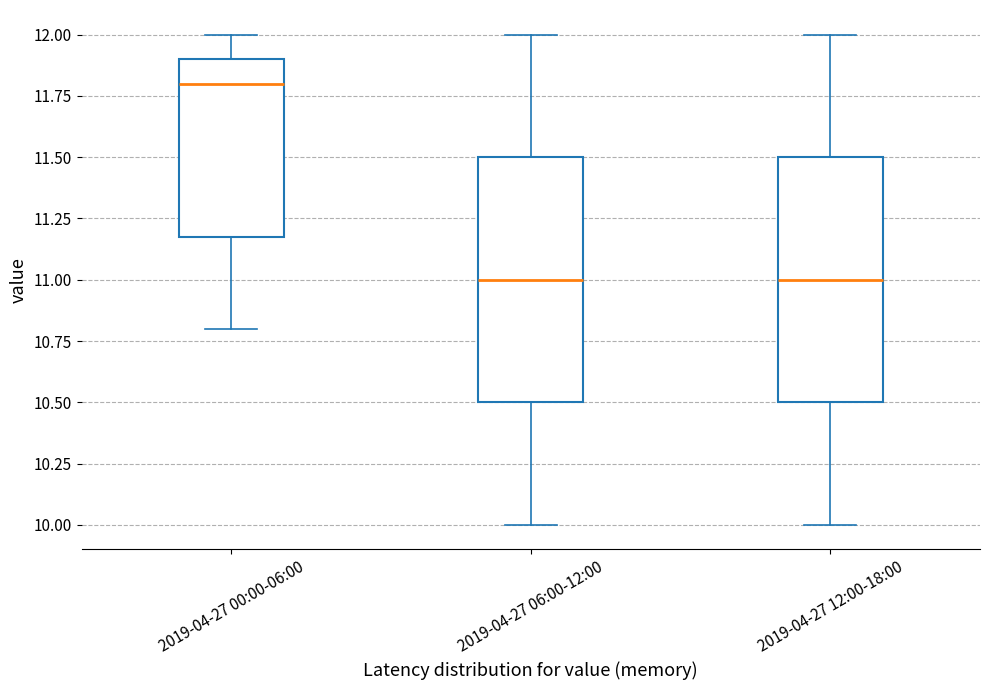

Reading left to right, read every box against the y-axis: the position of its median line, the range the box covers, and the ends of its whiskers. The values are not printed on the chart, so give them approximately, as read against the axis.

2019-04-27 00:00-06:00: median 11.8, box 11.2 to 11.9, whiskers 10.8 to 12.0
2019-04-27 06:00-12:00: median 11.0, box 10.5 to 11.5, whiskers 10.0 to 12.0
2019-04-27 12:00-18:00: median 11.0, box 10.5 to 11.5, whiskers 10.0 to 12.0